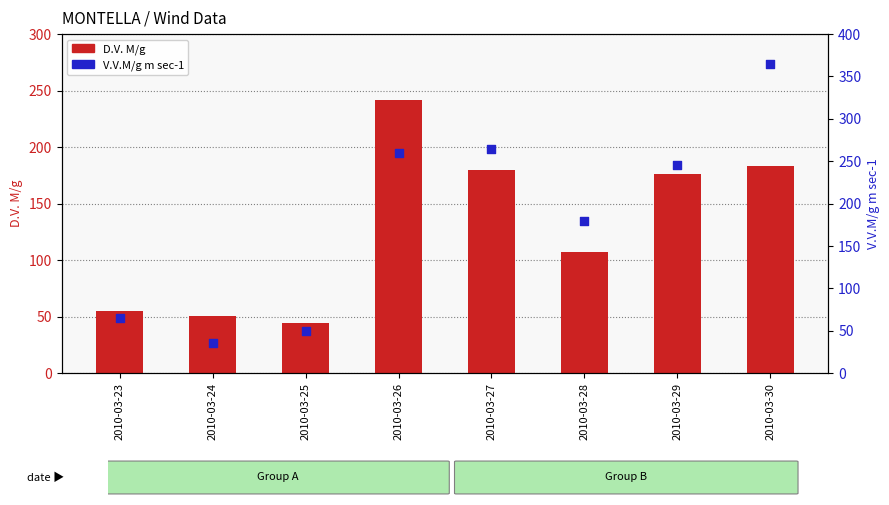

At which category is the sum across all series the highest?

2010-03-30